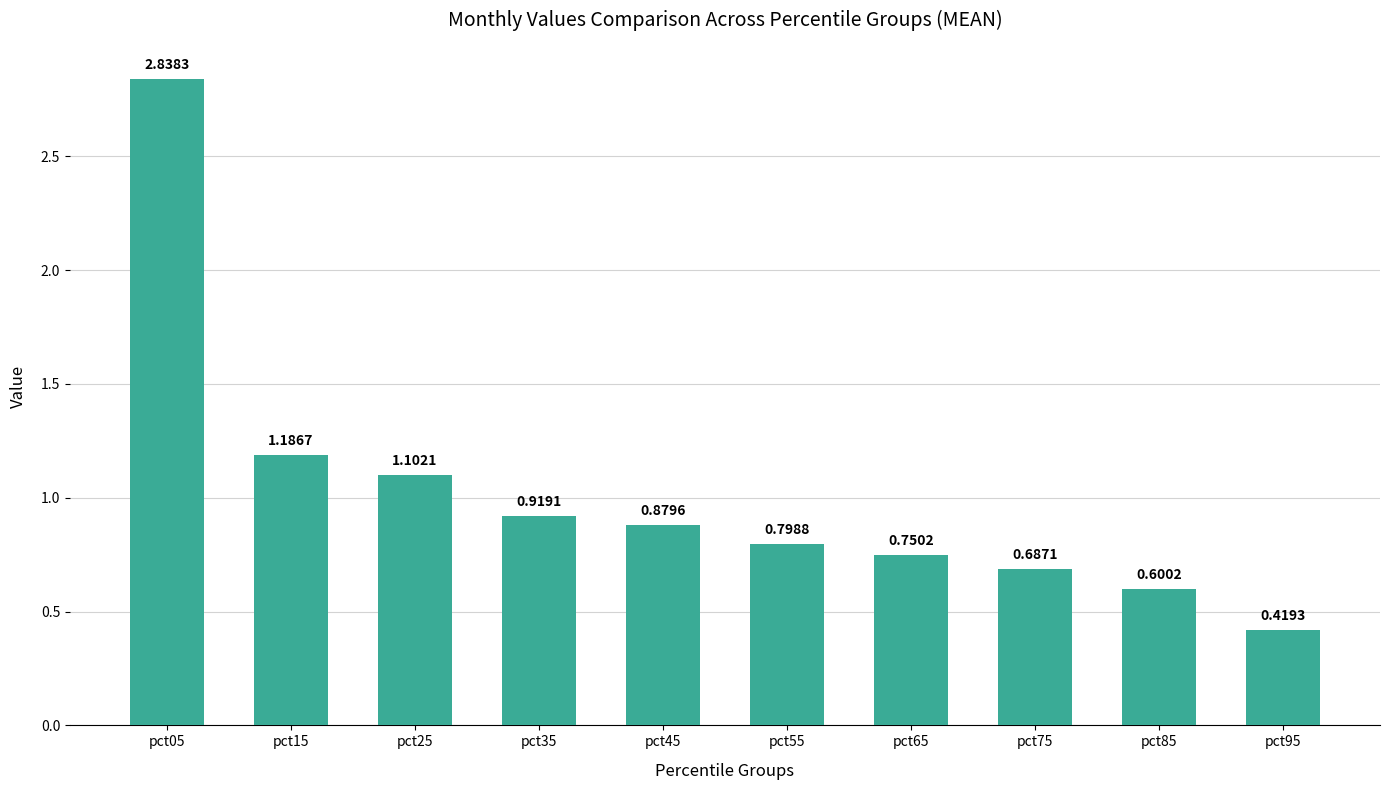

Which has a higher value, pct85 or pct55?

pct55